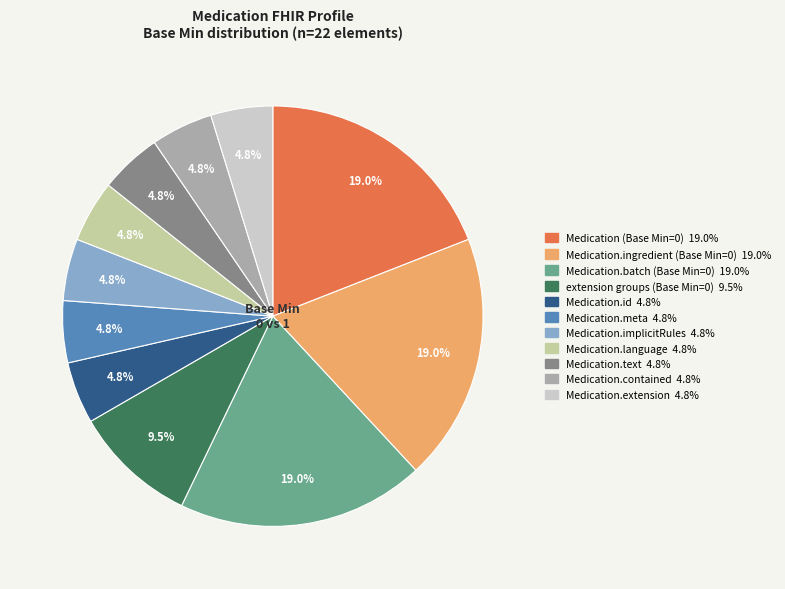

Is there any slice that represents more than half of the pie?

No